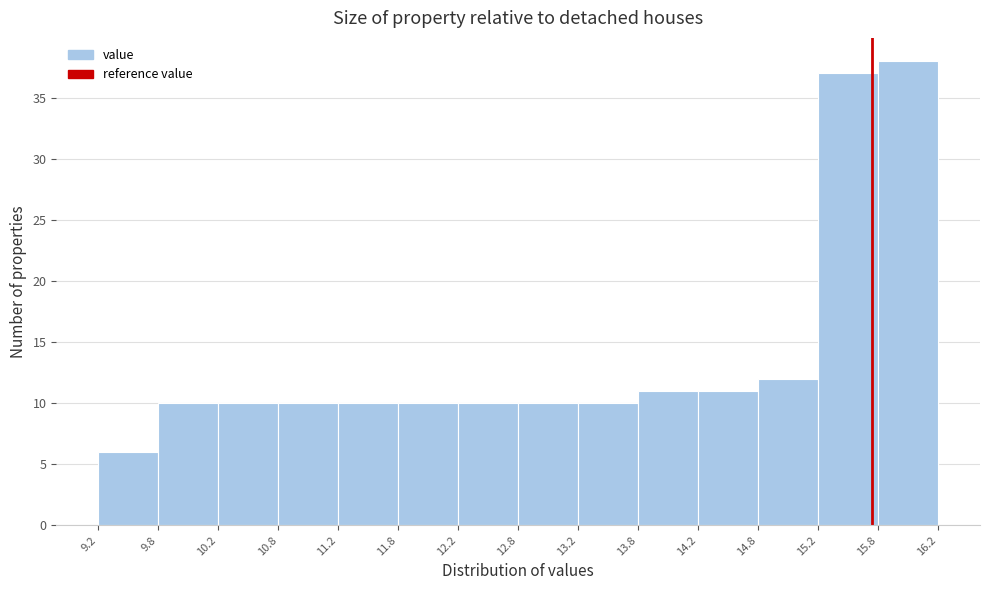

How tall is the bar that spans 15.2 to 15.8 on the x-axis? The values are not printed on the chart, so give them approximately, as read against the axis.

37